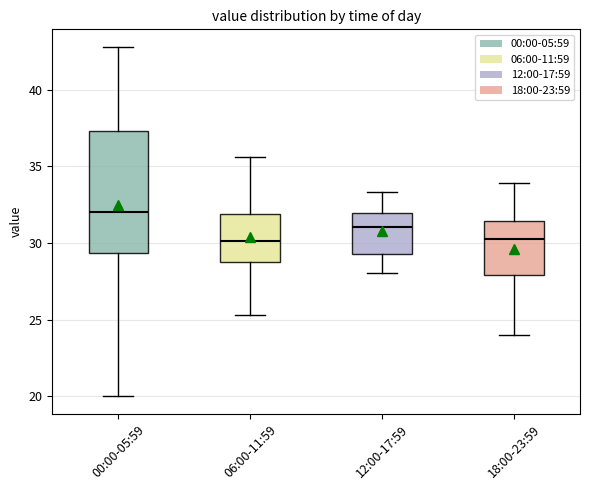

Reading left to right, transcribe this box plot: for each box, give where its median line is, the range the box spans, and where its two whiskers end, as read against the y-axis. The values are not printed on the chart, so give them approximately, as read against the axis.

00:00-05:59: median 32.0, box 29.5 to 37.5, whiskers 20.0 to 43.0
06:00-11:59: median 30.0, box 29.0 to 32.0, whiskers 25.5 to 35.5
12:00-17:59: median 31.0, box 29.5 to 32.0, whiskers 28.0 to 33.5
18:00-23:59: median 30.5, box 28.0 to 31.5, whiskers 24.0 to 34.0